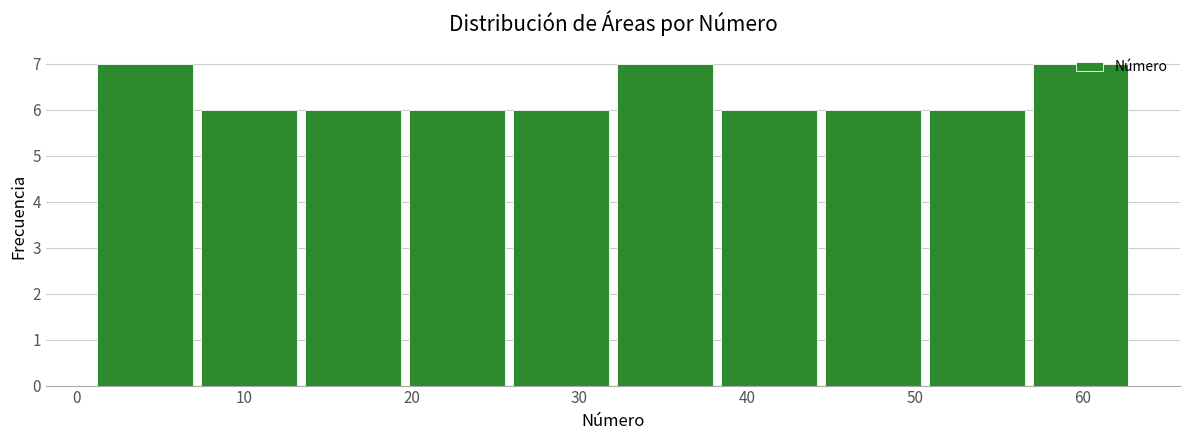

Reading left to right, list every bar in this chart as the range it spans on the x-axis followed by its height. Neither the bar edges nor the heights are printed on the chart, so give them approximately, as read against the axes.

1.0 to 7.2: 7
7.2 to 13.4: 6
13.4 to 19.6: 6
19.6 to 25.8: 6
25.8 to 32.0: 6
32.0 to 38.2: 7
38.2 to 44.4: 6
44.4 to 50.6: 6
50.6 to 56.8: 6
56.8 to 63.0: 7